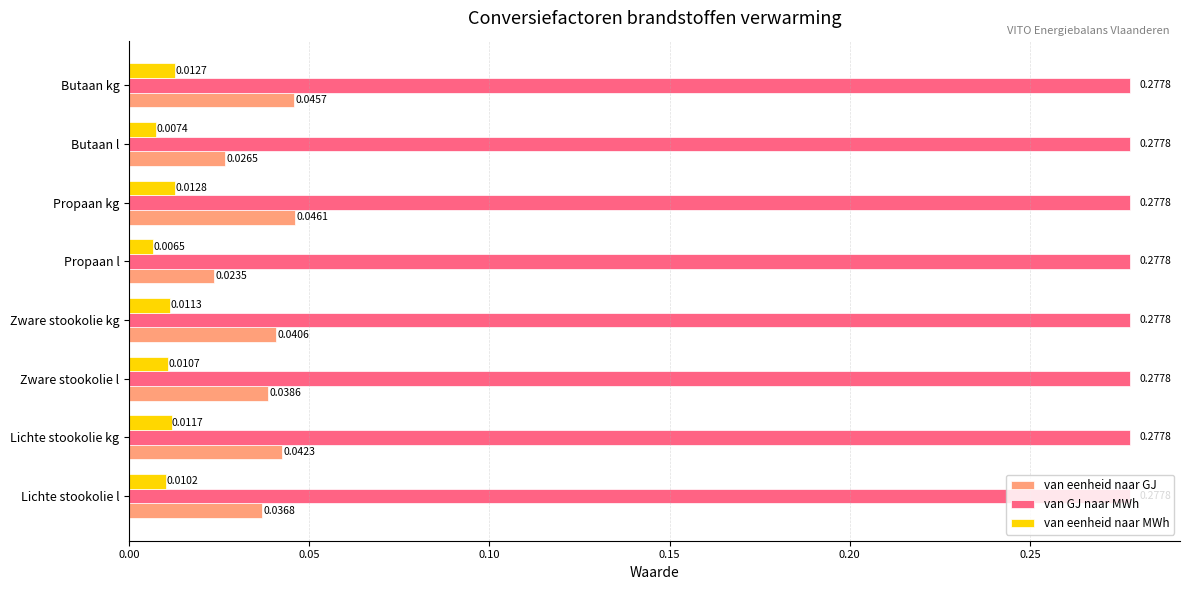

Where is van eenheid naar MWh nearest to the value 0?

Propaan l